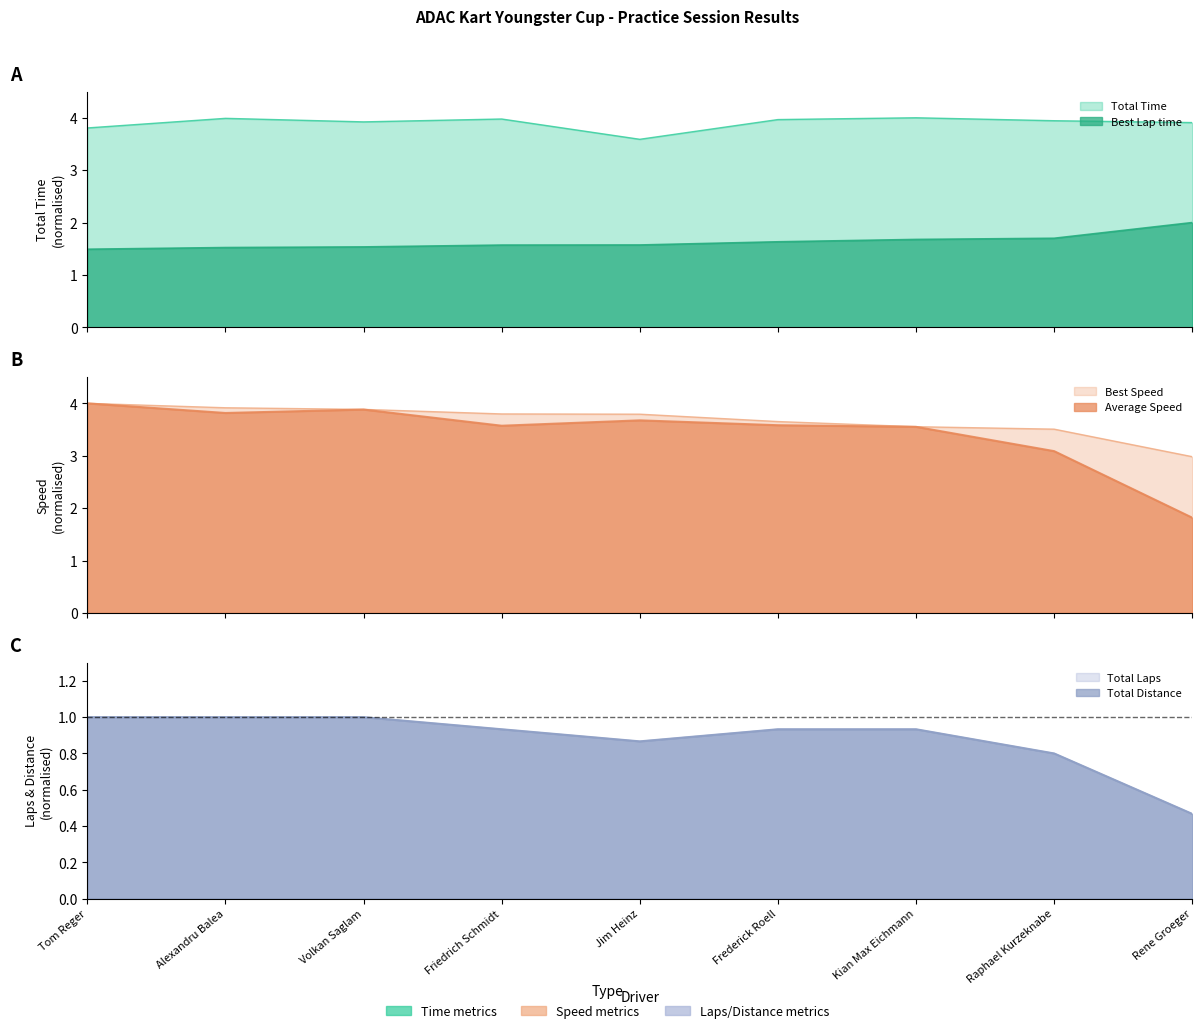

Which series has the largest range (max minus min)?

Average Speed